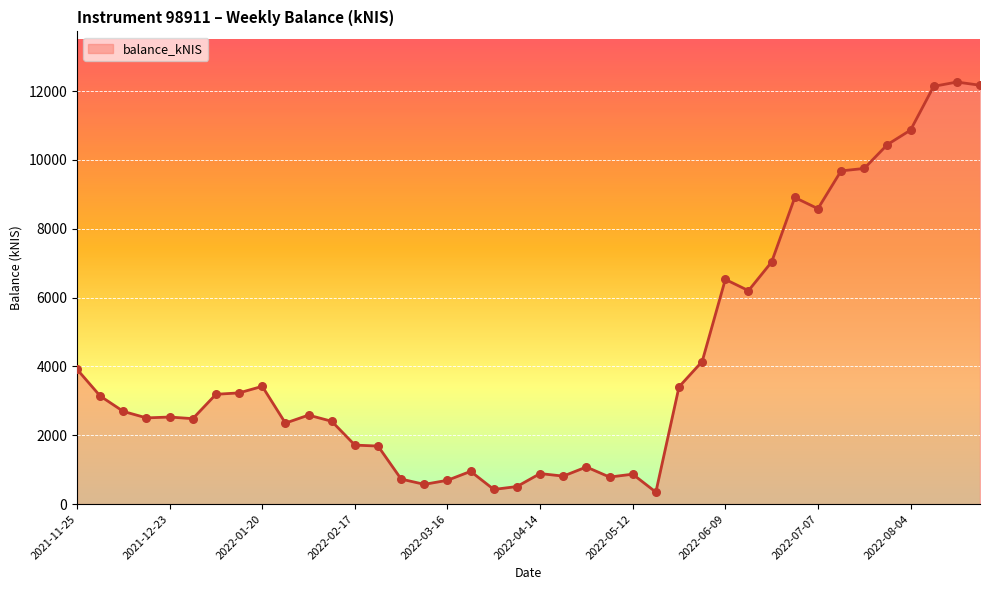

What is the difference between the maximum and minimum values?

11914.2